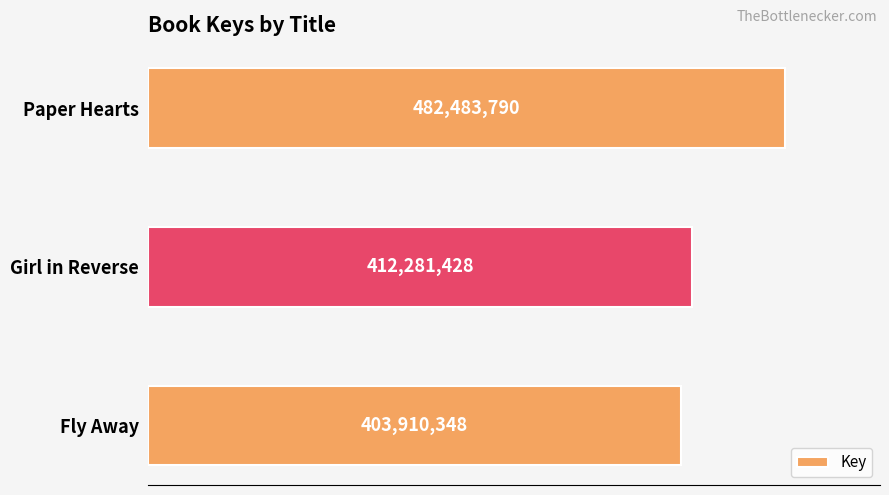

Are the bars horizontal?

Yes